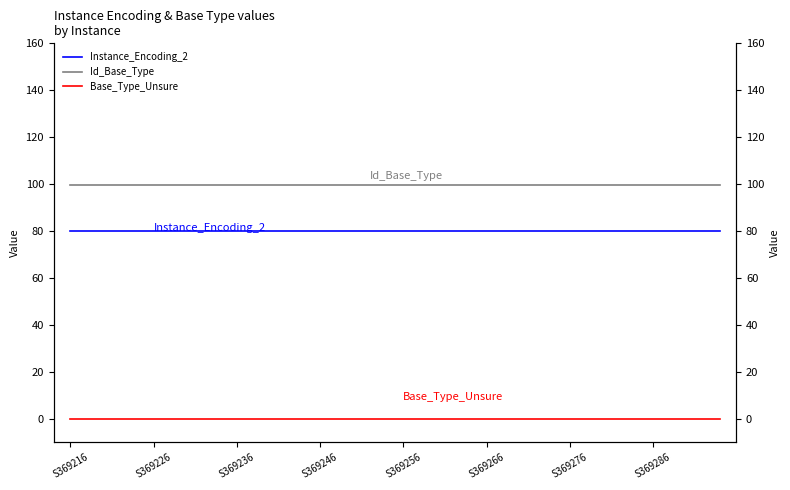

How many lines are shown in the chart?

3